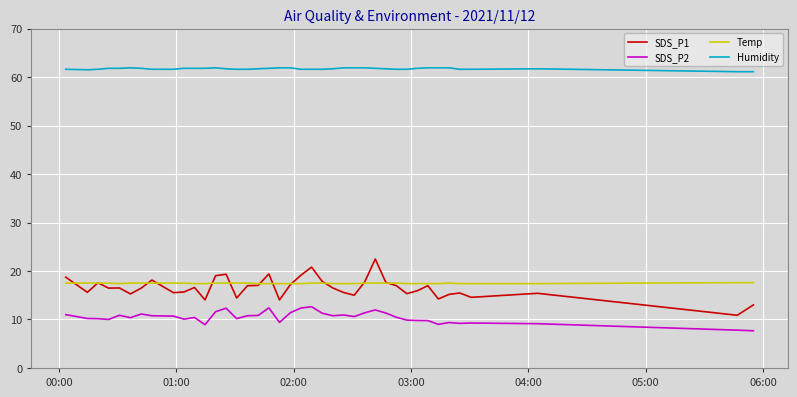

Which series ends up on top after the final intersection of SDS_P1 and Temp?

Temp